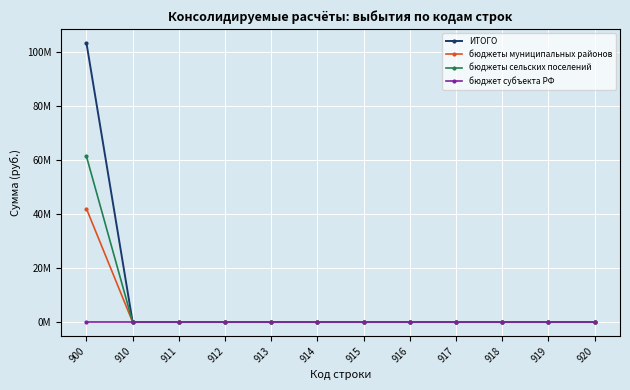

What is the average value of the бюджеты сельских поселений series?

5108643.0